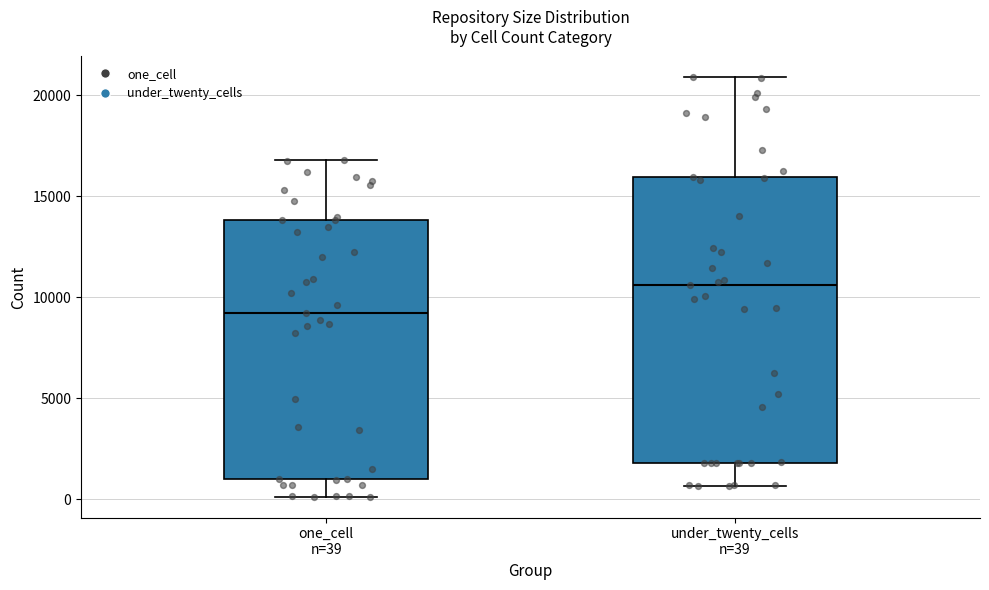

Which box is the tallest, from its lower edge to its upper edge?

under_twenty_cells n=39